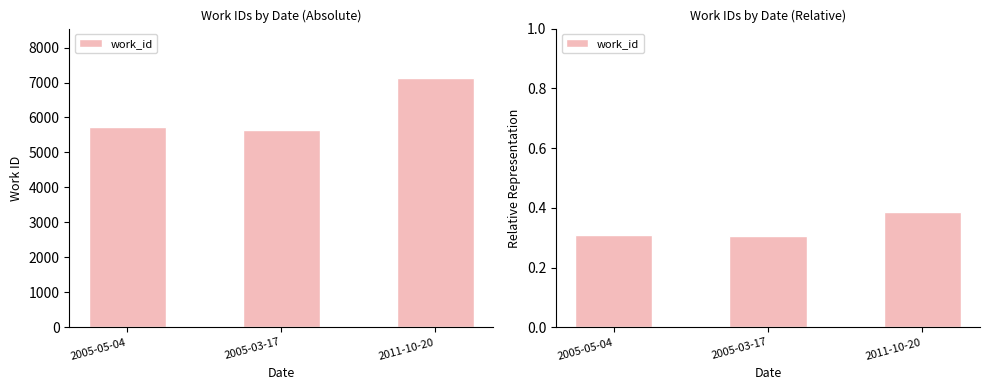

What is the change in value from 2005-05-04 to 2011-10-20?

+0.1